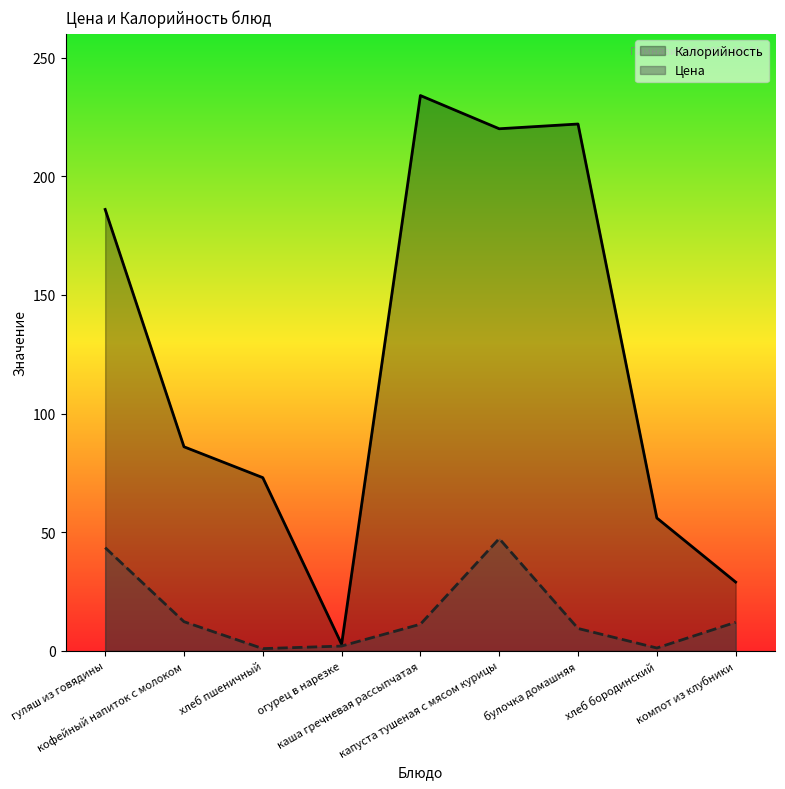

What is the average value of the Калорийность series?

123.2